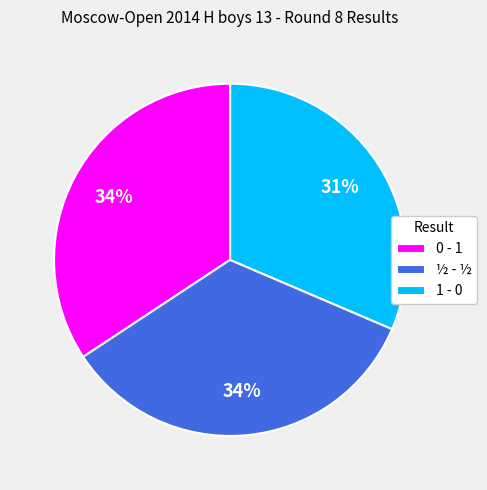

Count the number of slices in the pie.

3